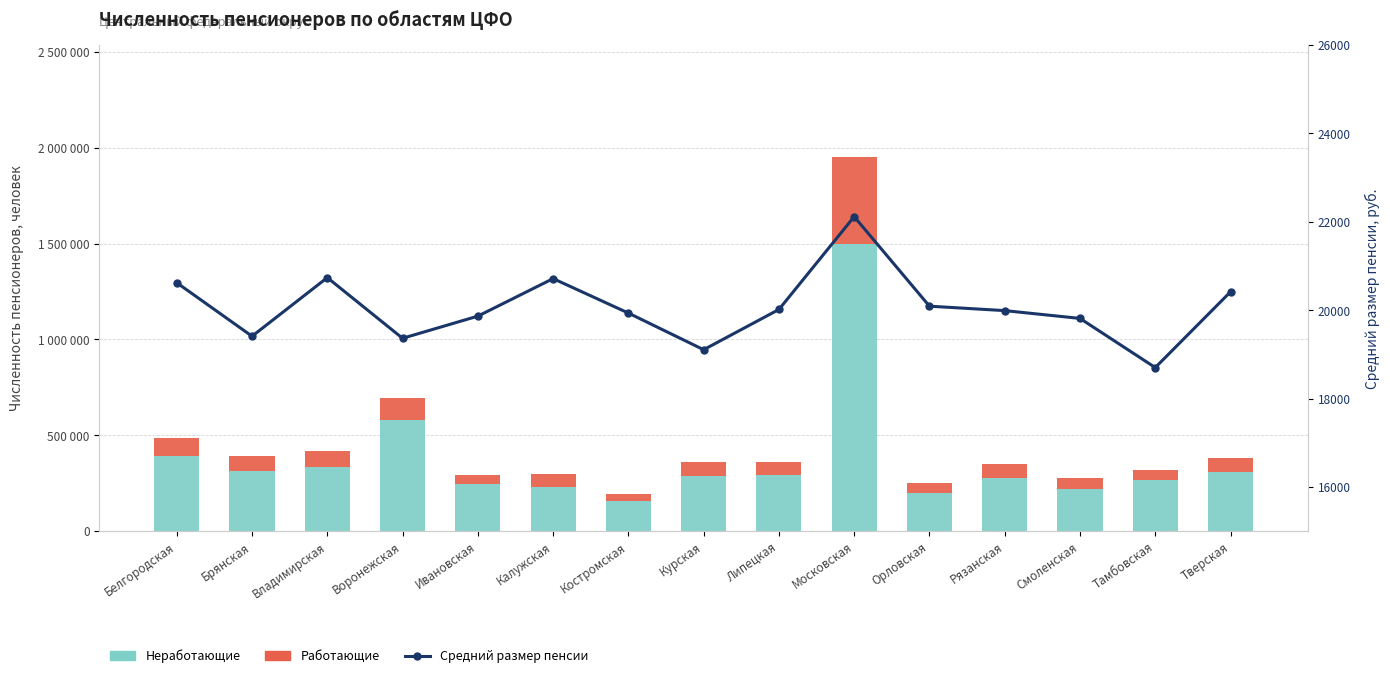

Reading left to right, extract all data points from this chart.

Неработающие: Белгородская=393073.0	Брянская=313752.0	Владимирская=333016.0	Воронежская=578044.0	Ивановская=245598.0	Калужская=231326.0	Костромская=158429.0	Курская=288898.0	Липецкая=294974.0	Московская=1497992.0	Орловская=197891.0	Рязанская=278862.0	Смоленская=220843.0	Тамбовская=264683.0	Тверская=307235.0
Работающие: Белгородская=90824.0	Брянская=76653.0	Владимирская=84340.0	Воронежская=116873.0	Ивановская=46295.0	Калужская=67151.0	Костромская=33935.0	Курская=73959.0	Липецкая=63525.0	Московская=451936.0	Орловская=53228.0	Рязанская=71514.0	Смоленская=54806.0	Тамбовская=54374.0	Тверская=71950.0
Средний размер пенсии: Белгородская=20621.0	Брянская=19410.8	Владимирская=20737.0	Воронежская=19364.2	Ивановская=19865.3	Калужская=20714.6	Костромская=19935.0	Курская=19105.6	Липецкая=20016.2	Московская=22116.9	Орловская=20090.6	Рязанская=19990.3	Смоленская=19813.6	Тамбовская=18701.6	Тверская=20416.0